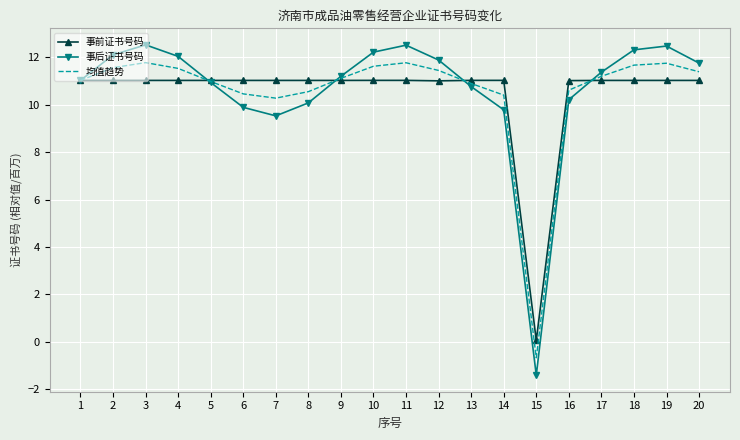

Which series changed the most between 5 and 12?

事后证书号码